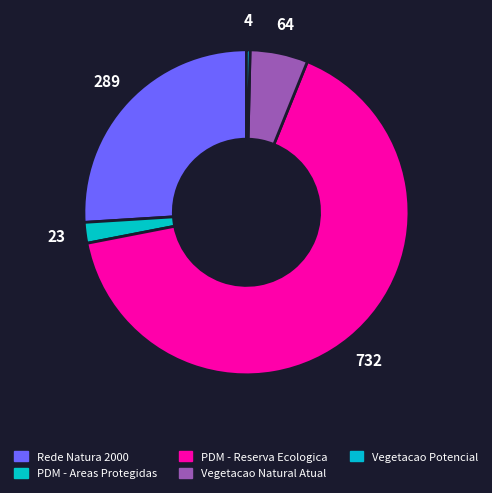

Between Rede Natura 2000 and PDM - Reserva Ecologica, which is larger?

PDM - Reserva Ecologica